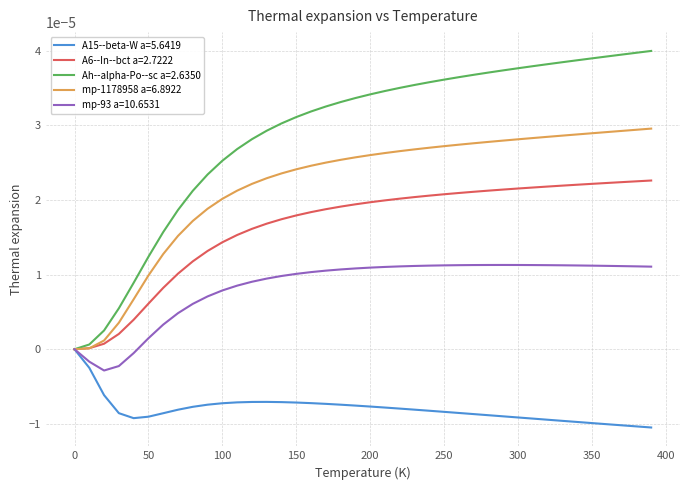

Which series has the widest spread of values?

Ah--alpha-Po--sc a=2.6350